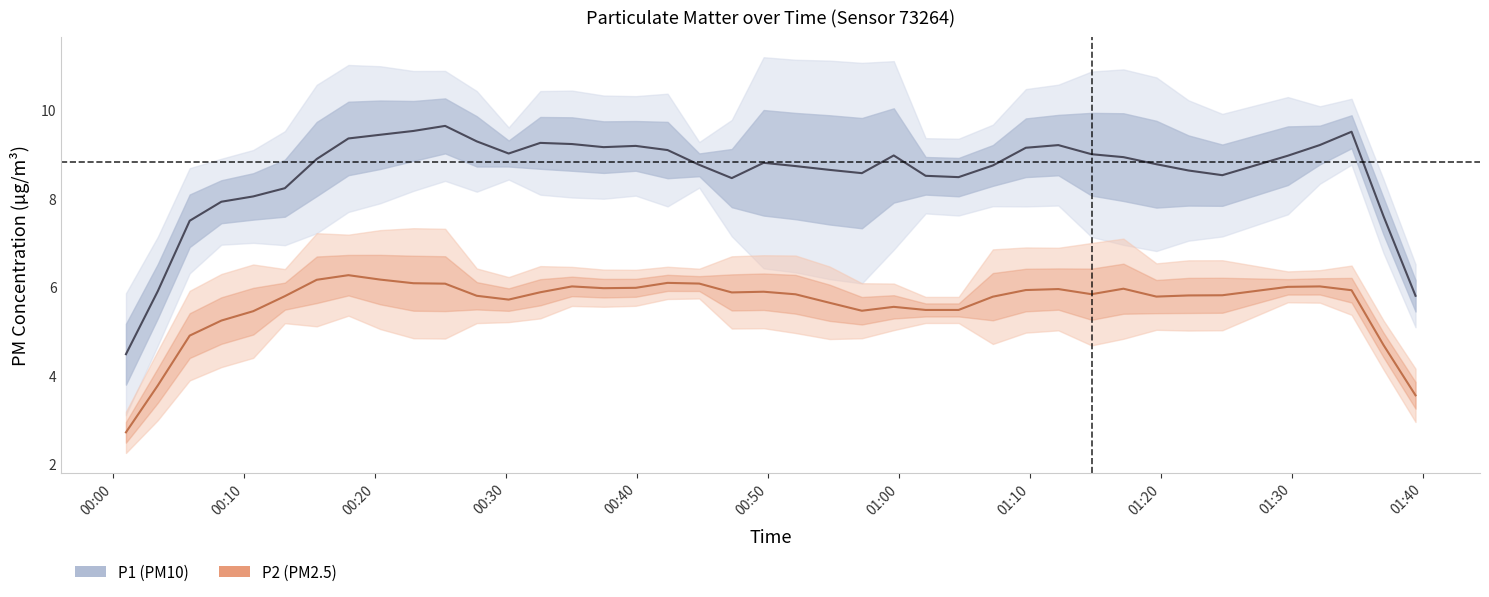

Reading right to left, transcribe all the data shown in this chart.

P1: 5.8	7.6	9.5	9.2	9.0	8.5	8.6	8.8	8.9	9.0	9.2	9.1	8.7	8.5	8.5	9.0	8.6	8.6	8.7	8.8	8.5	8.8	9.1	9.2	9.2	9.2	9.3	9.0	9.3	9.6	9.5	9.4	9.4	8.9	8.2	8.0	7.9	7.5	5.9	4.5
P2: 3.6	4.7	5.9	6.0	6.0	5.8	5.8	5.8	6.0	5.8	6.0	5.9	5.8	5.5	5.5	5.5	5.5	5.6	5.8	5.9	5.9	6.1	6.1	6.0	6.0	6.0	5.9	5.7	5.8	6.1	6.1	6.2	6.3	6.2	5.8	5.5	5.2	4.9	3.8	2.7